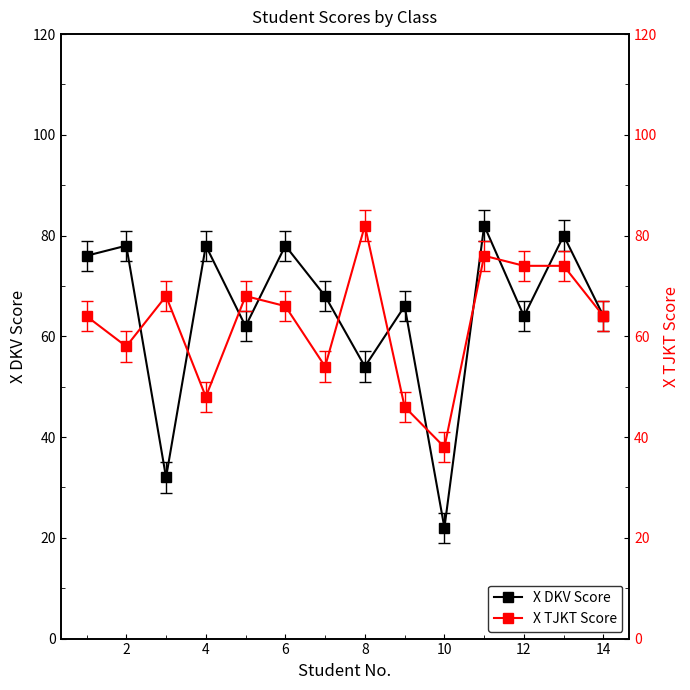

The X DKV Score series shows 22 at 10. True or false?

True